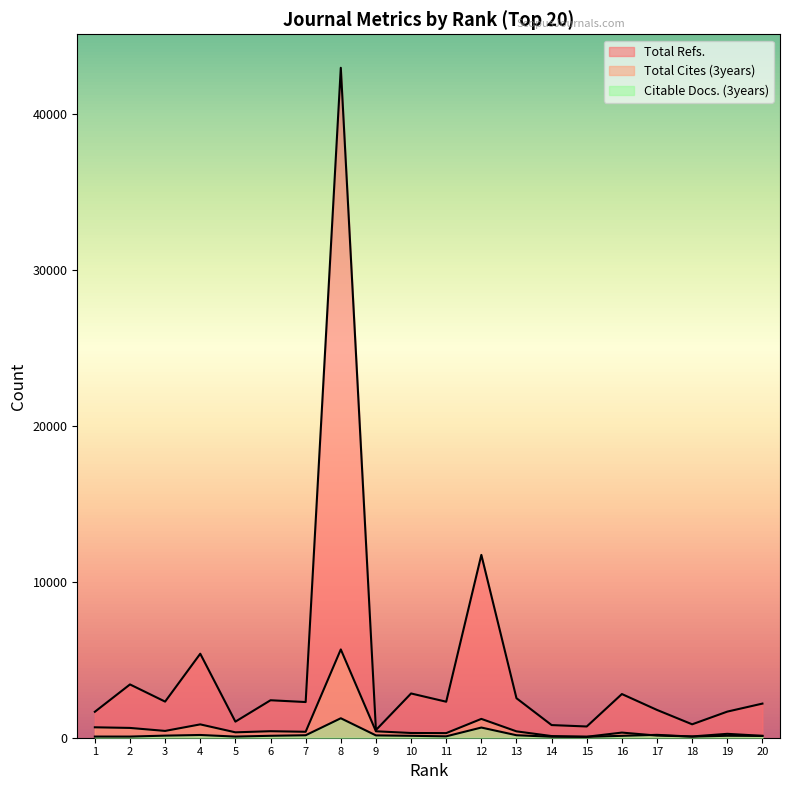

How many lines are shown in the chart?

3